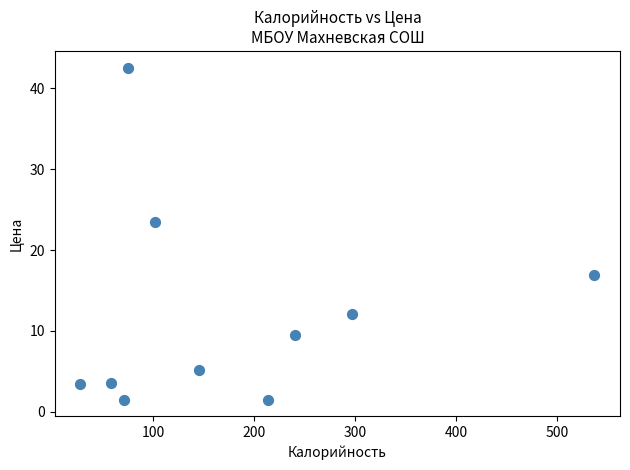

What Y value in the scatter plot is closest to 22?

23.5